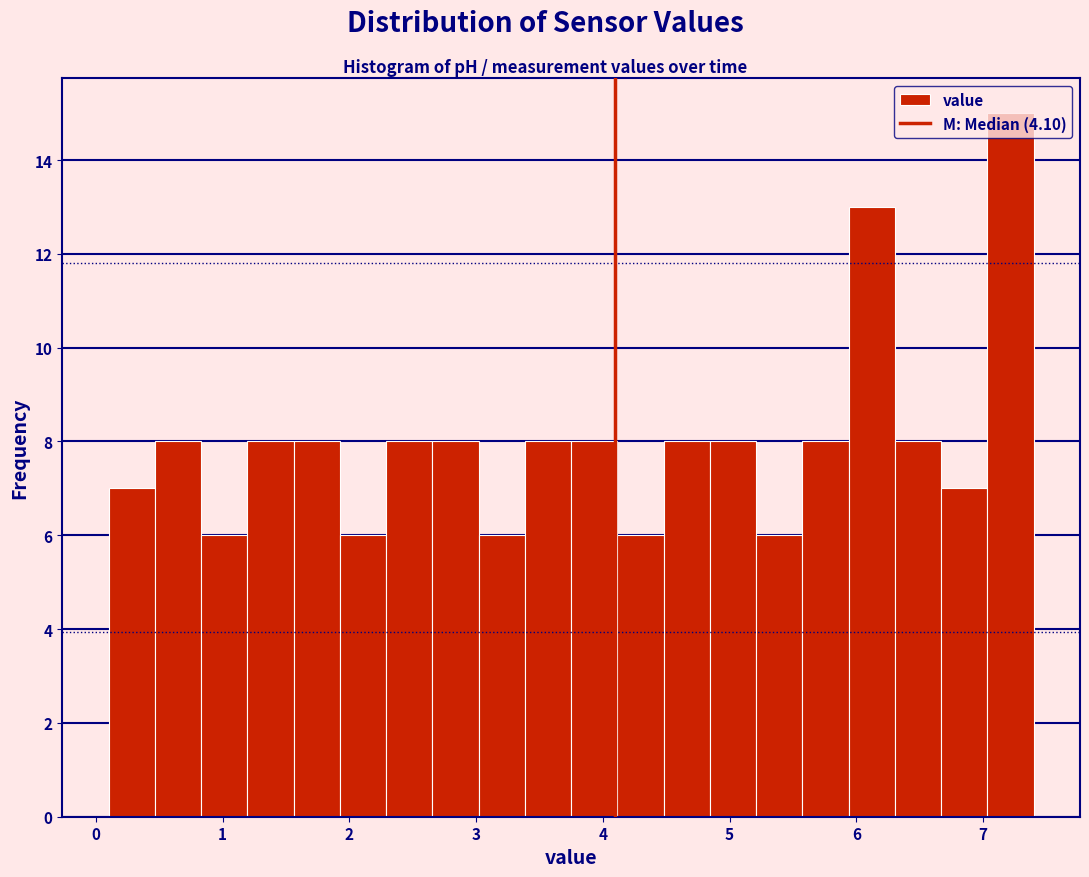

Read against the x-axis, roughly where is the centre of the tallest bar?

7.2